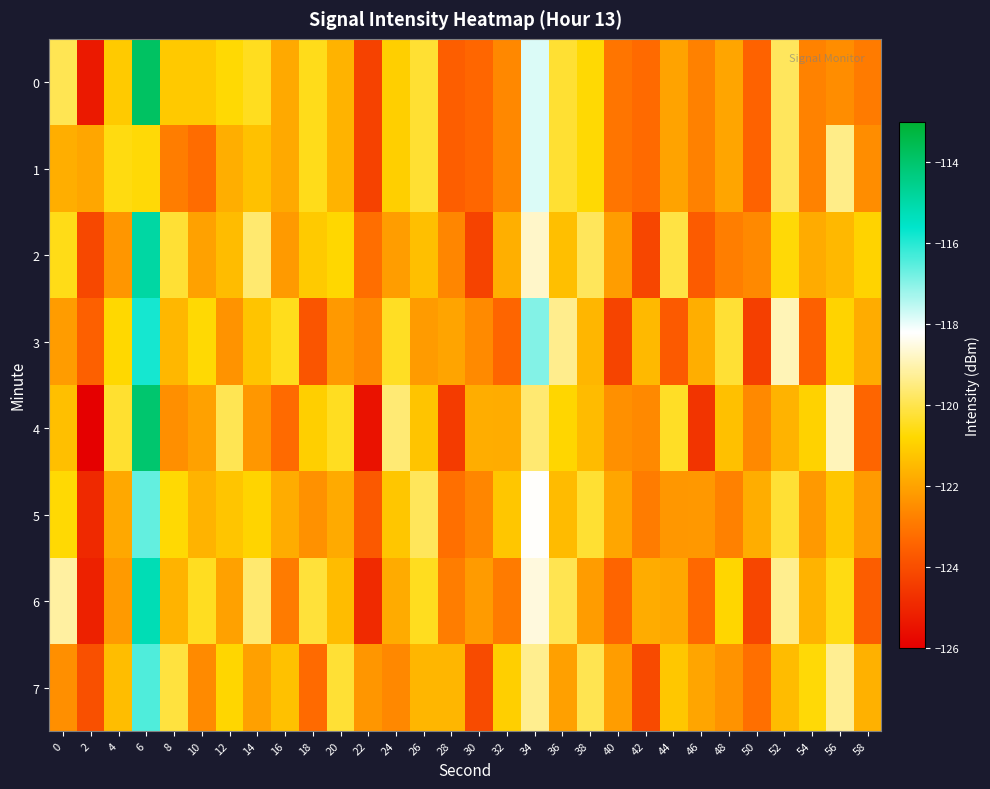

Rank the series at 44 from lowest to highest value.

3, 5, 0, 1, 6, 7, 4, 2